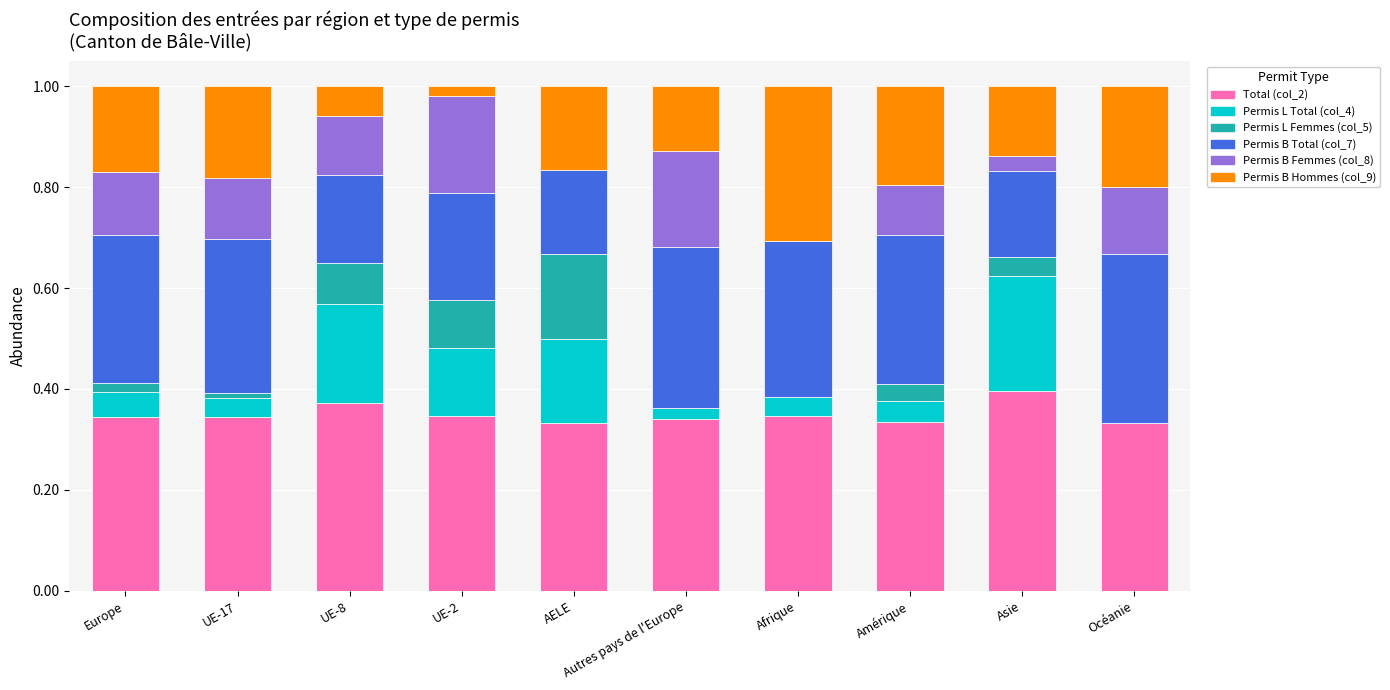

Which category has the highest value in the Total (col_2) series?

Asie